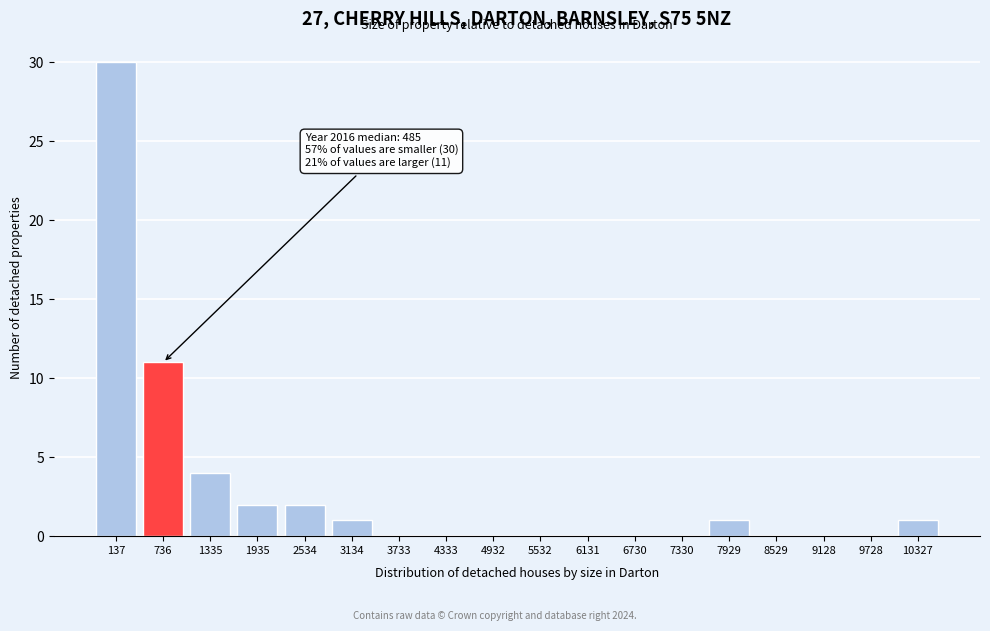

Reading right to left, extract all data points from this chart.

10327=1	9728=0	9128=0	8529=0	7929=1	7330=0	6730=0	6131=0	5532=0	4932=0	4333=0	3733=0	3134=1	2534=2	1935=2	1335=4	736=11	137=30